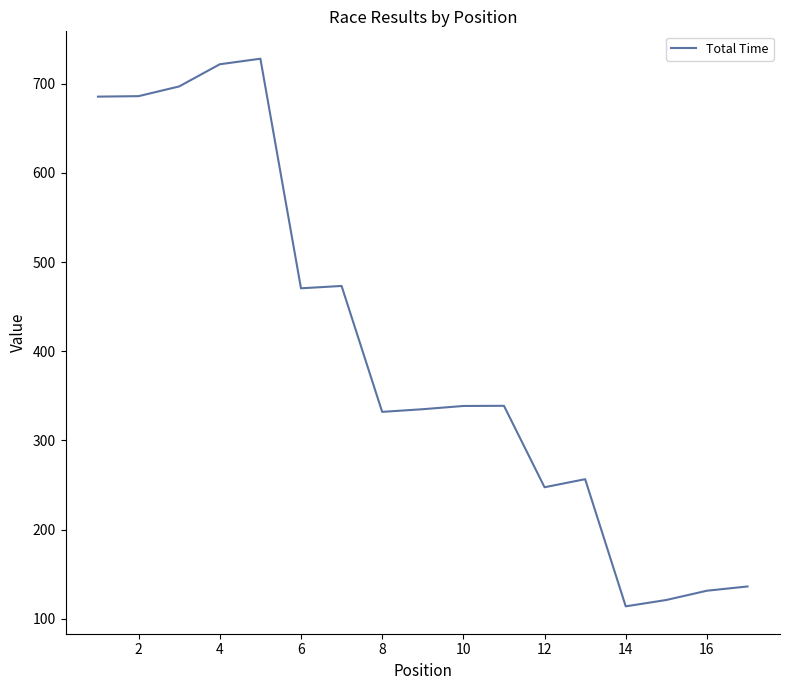

Does the chart have visible grid lines?

No